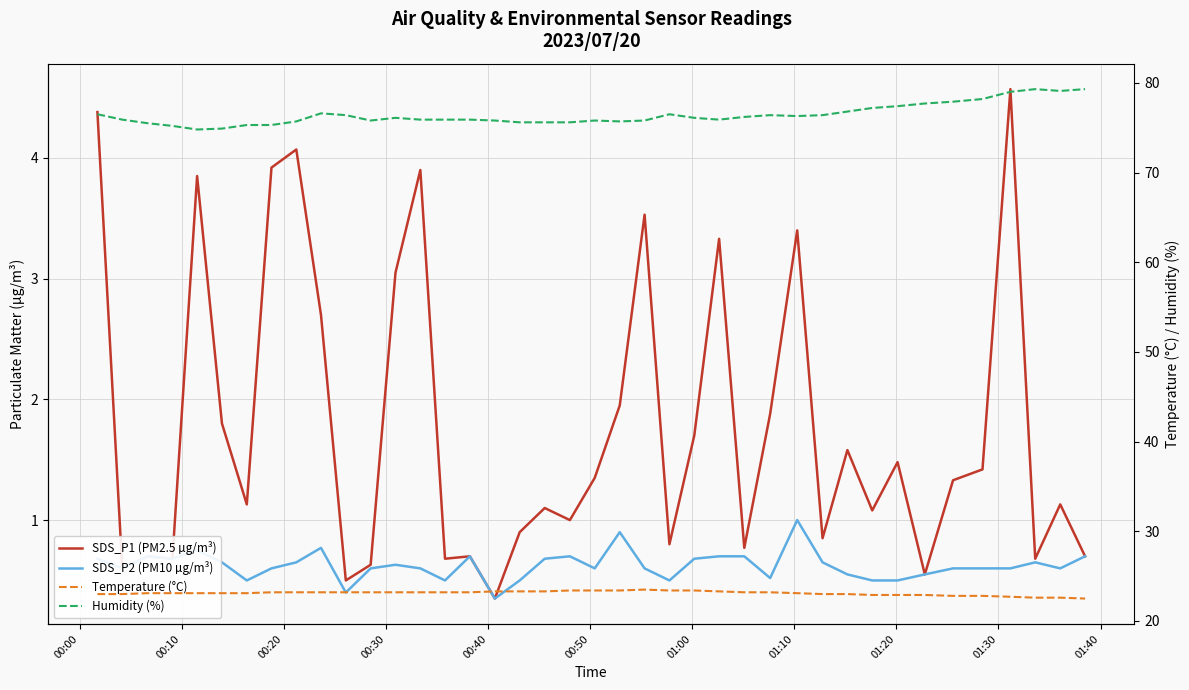

What is the total value across all series at 01:00?

100.0